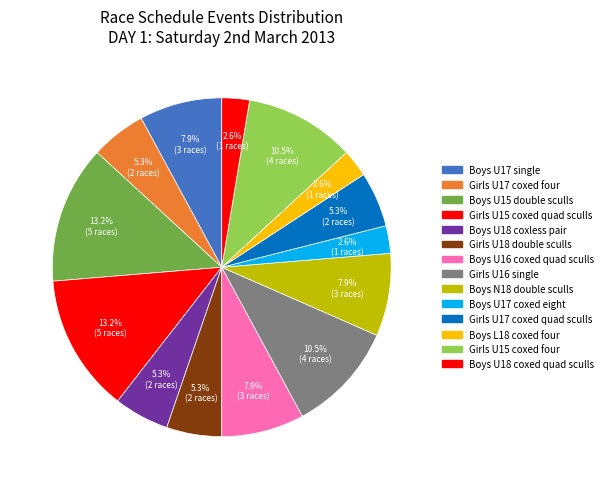

Count the number of slices in the pie.

14